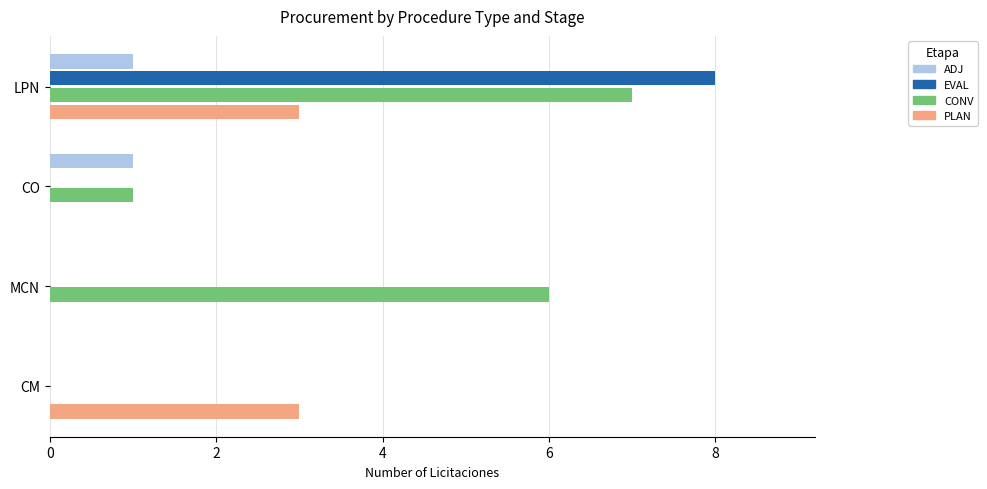

At which category is the sum across all series the highest?

LPN